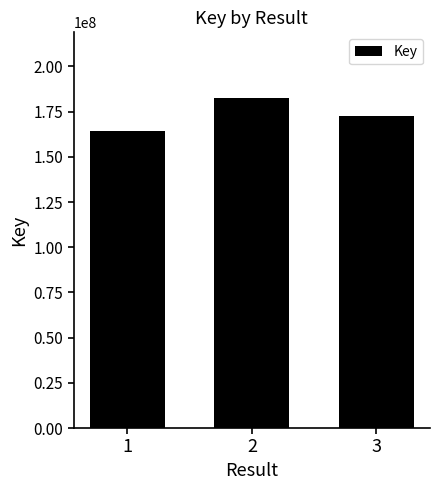

Rank the categories by value from lowest to highest.

1, 3, 2